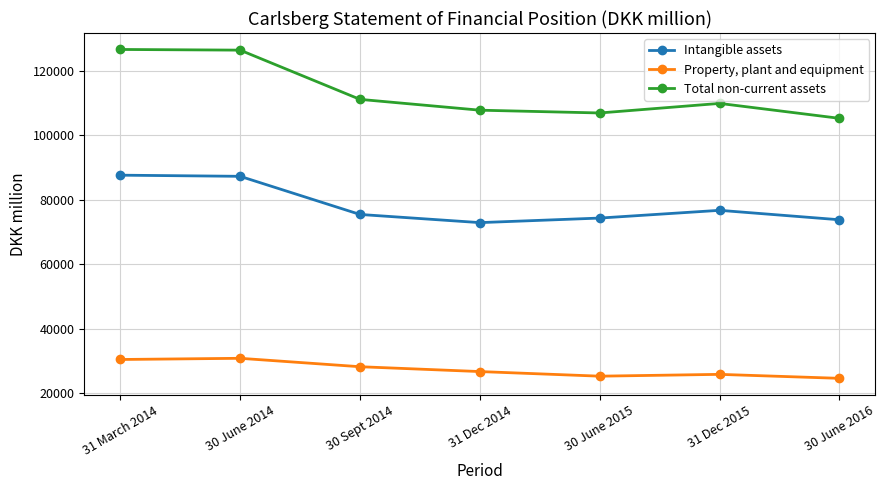

Which series has the largest total across all categories?

Total non-current assets